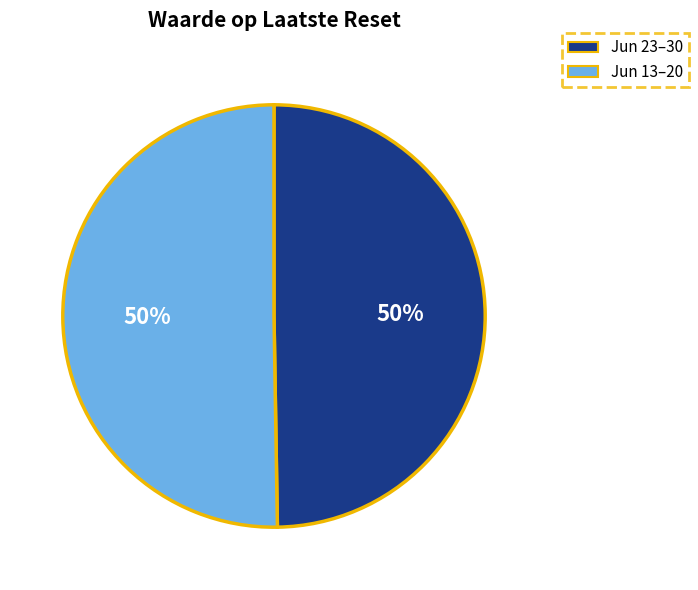

To the nearest percent, what is the average slice percentage?

50%